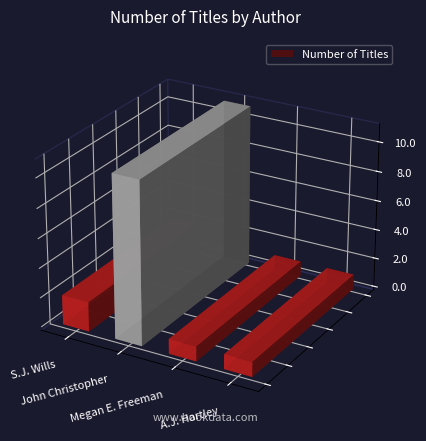

What is the sum of all values?

15